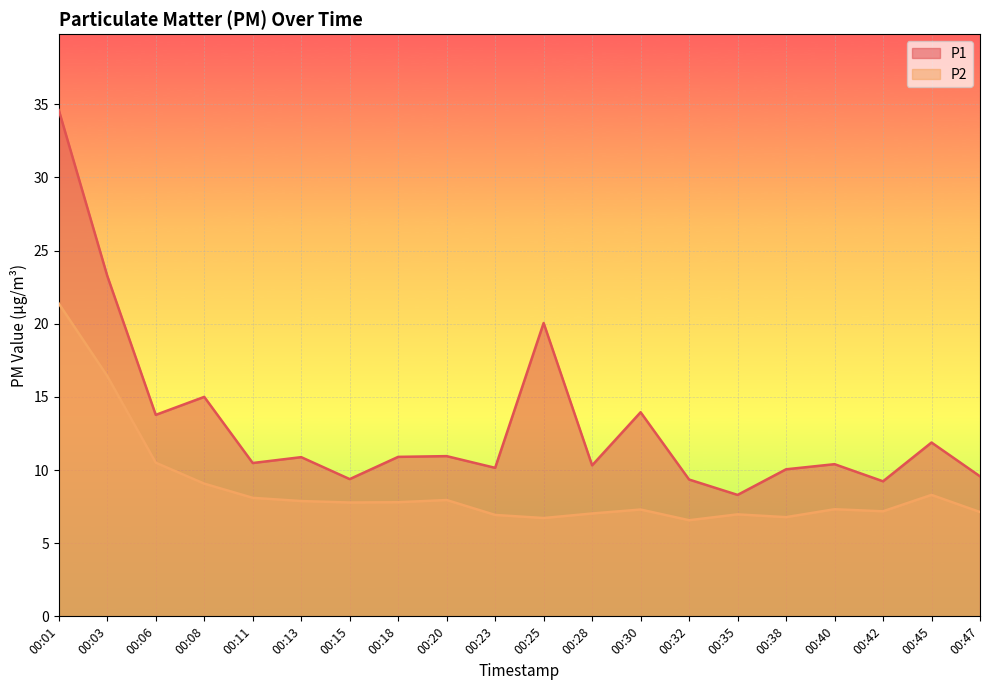

At which label does P1 first exceed 10?

00:01